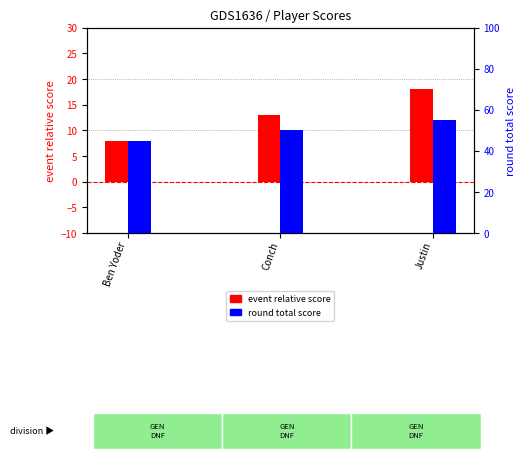

Is it true that event relative score equals 12 at Justin?

False